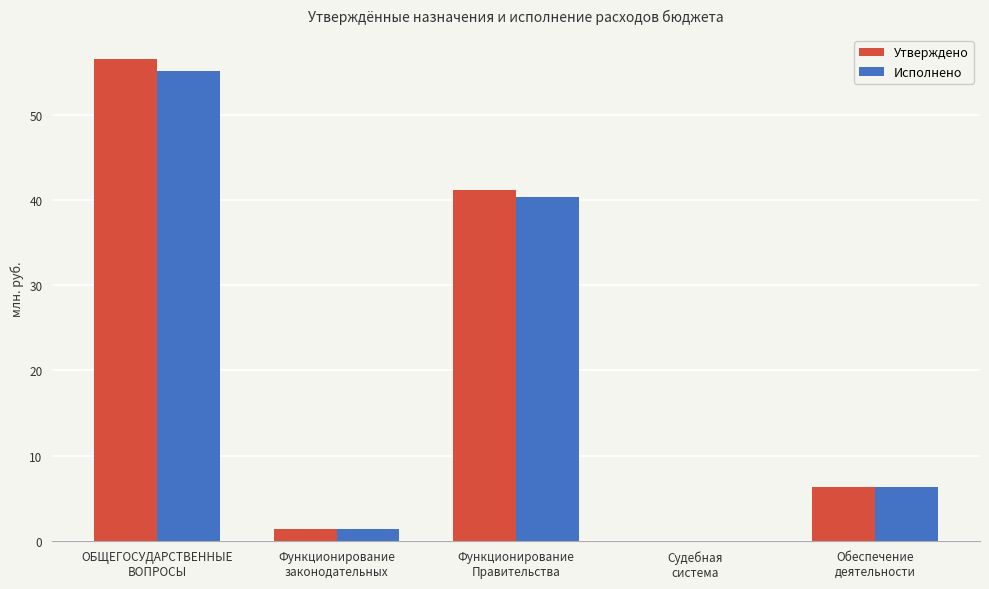

How many categories are shown in the chart?

5